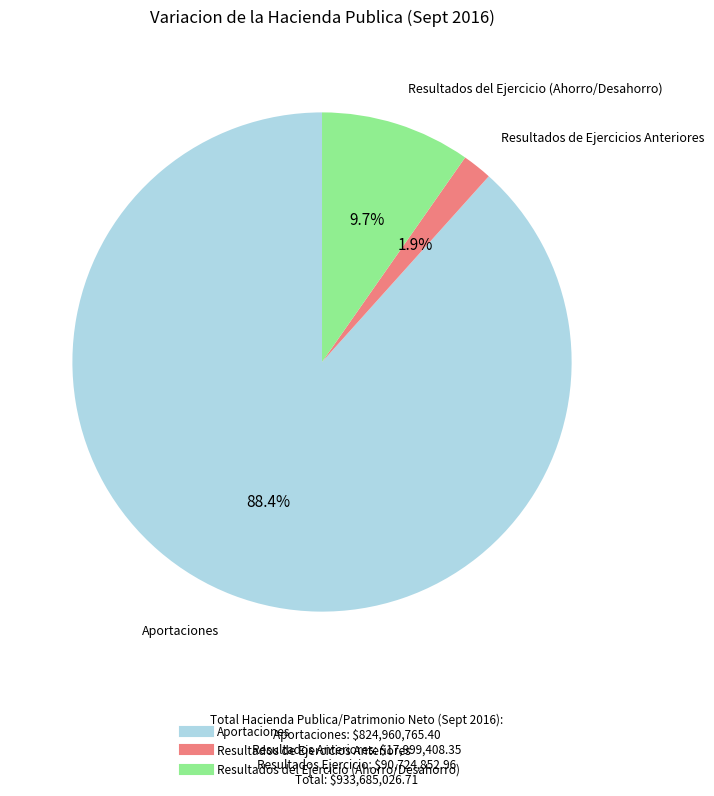

To the nearest percent, what is the difference between the Resultados del Ejercicio (Ahorro/Desahorro) and Resultados de Ejercicios Anteriores slice percentages?

8%